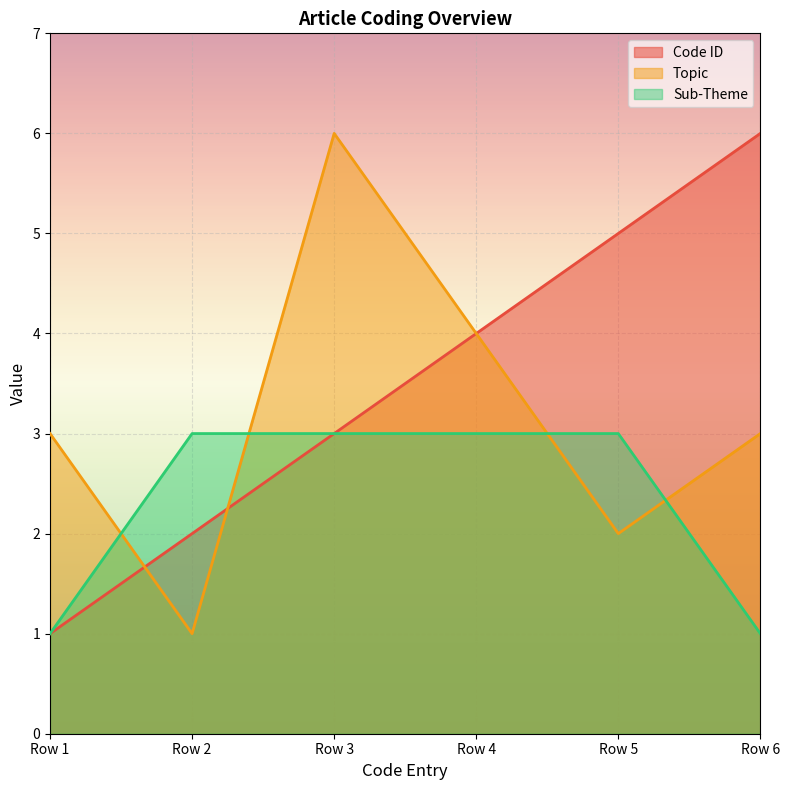

What is the sum of all Sub-Theme values?

14